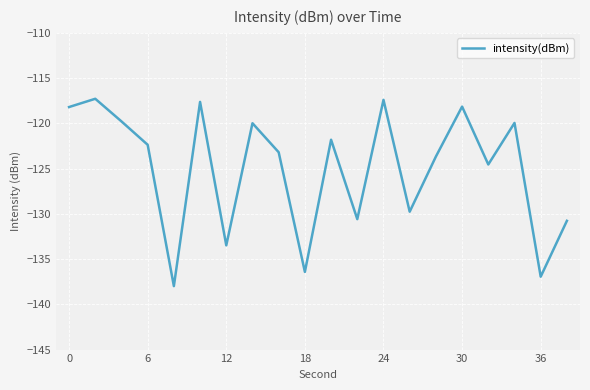

What is the smallest value displayed?

-138.0